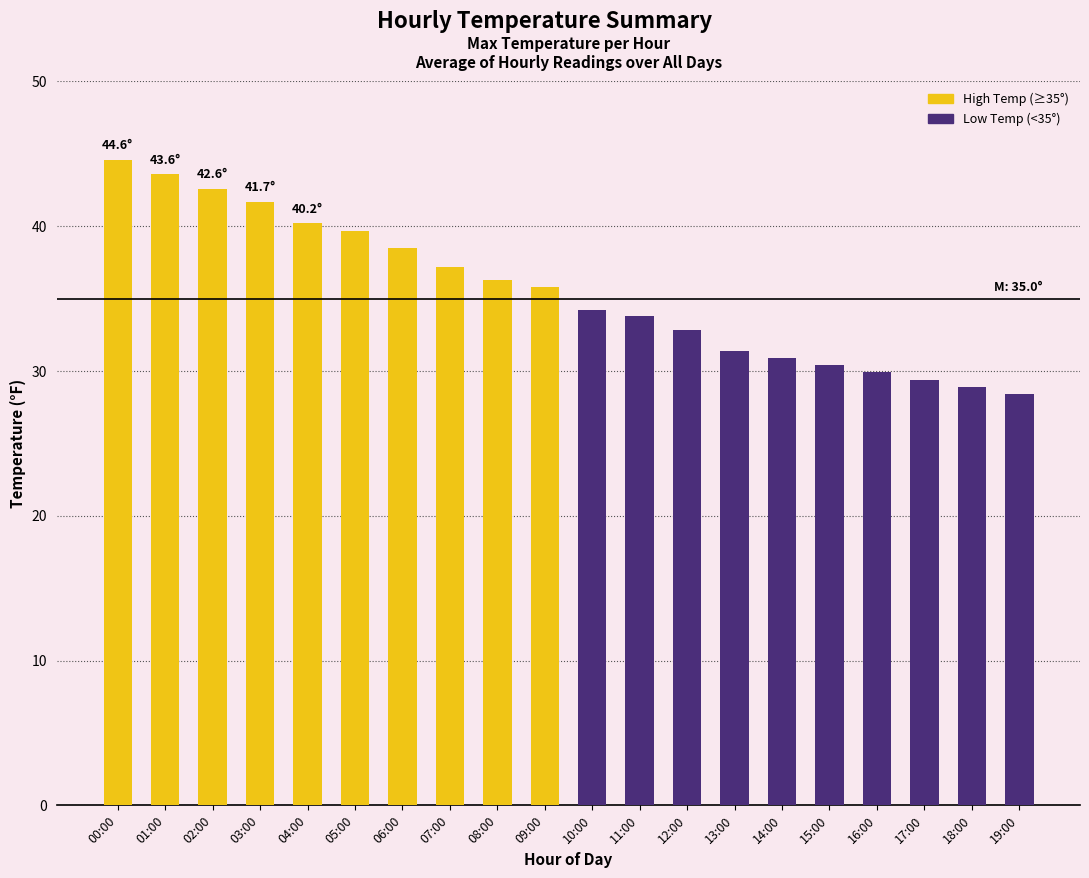

What is the difference between the values at 14:00 and 01:00?

12.7